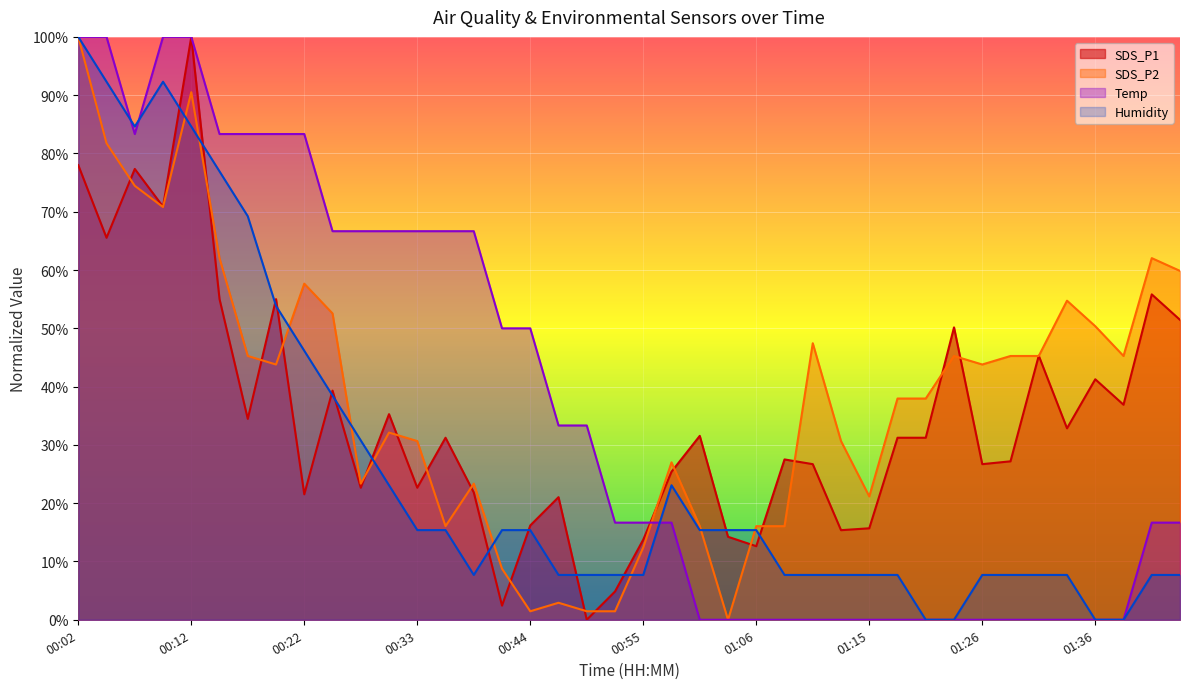

Reading left to right, list all the values displayed in this chart.

SDS_P1: 78.0	65.5	77.3	70.9	100.0	55.0	34.5	55.0	21.5	39.3	22.7	35.3	22.7	31.2	21.8	2.4	16.2	21.0	0.0	4.9	13.8	25.4	31.6	14.2	12.6	27.5	26.7	15.4	15.7	31.2	31.2	50.2	26.7	27.2	45.3	32.8	41.3	36.9	55.8	51.5
SDS_P2: 100.0	81.8	74.5	70.8	90.5	62.0	45.3	43.8	57.7	52.6	23.4	32.1	30.7	16.1	23.4	8.8	1.5	2.9	1.5	1.5	12.4	27.0	16.1	0.0	16.1	16.1	47.4	30.7	21.2	38.0	38.0	45.3	43.8	45.3	45.3	54.7	50.4	45.3	62.0	59.9
Temp: 100.0	100.0	83.3	100.0	100.0	83.3	83.3	83.3	83.3	66.7	66.7	66.7	66.7	66.7	66.7	50.0	50.0	33.3	33.3	16.7	16.7	16.7	0.0	0.0	0.0	0.0	0.0	0.0	0.0	0.0	0.0	0.0	0.0	0.0	0.0	0.0	0.0	0.0	16.7	16.7
Humidity: 100.0	92.3	84.6	92.3	84.6	76.9	69.2	53.8	46.2	38.5	30.8	23.1	15.4	15.4	7.7	15.4	15.4	7.7	7.7	7.7	7.7	23.1	15.4	15.4	15.4	7.7	7.7	7.7	7.7	7.7	0.0	0.0	7.7	7.7	7.7	7.7	0.0	0.0	7.7	7.7